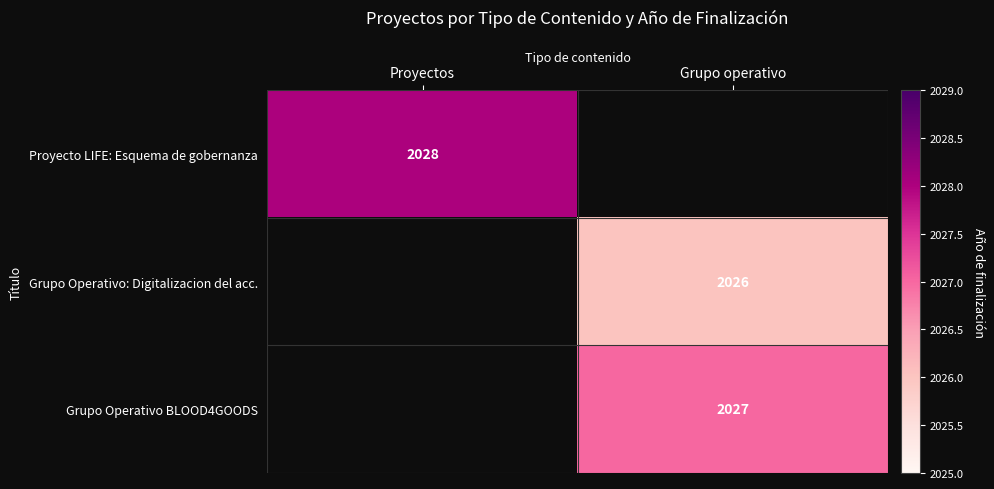

The value of Proyecto LIFE: Esquema de gobernanza at Proyectos is 2028. True or false?

True